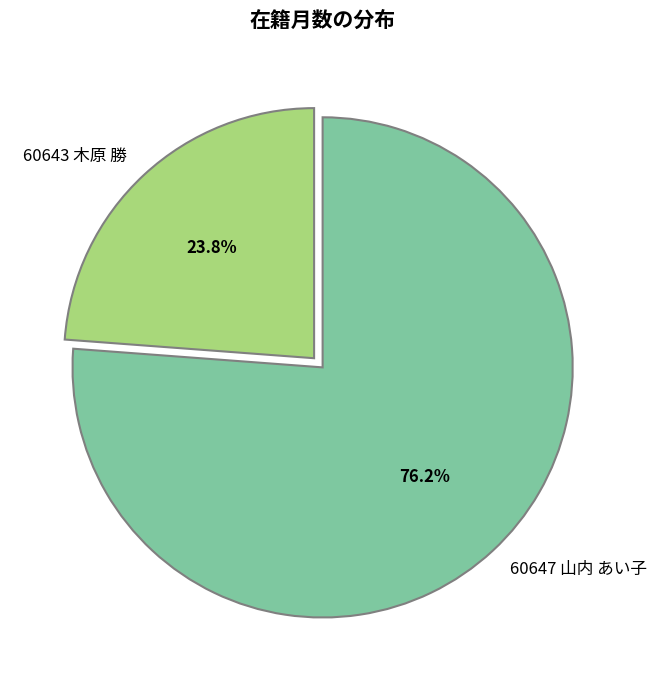

Do 60643 木原 勝 and 60647 山内 あい子 together represent more than half of the pie?

Yes